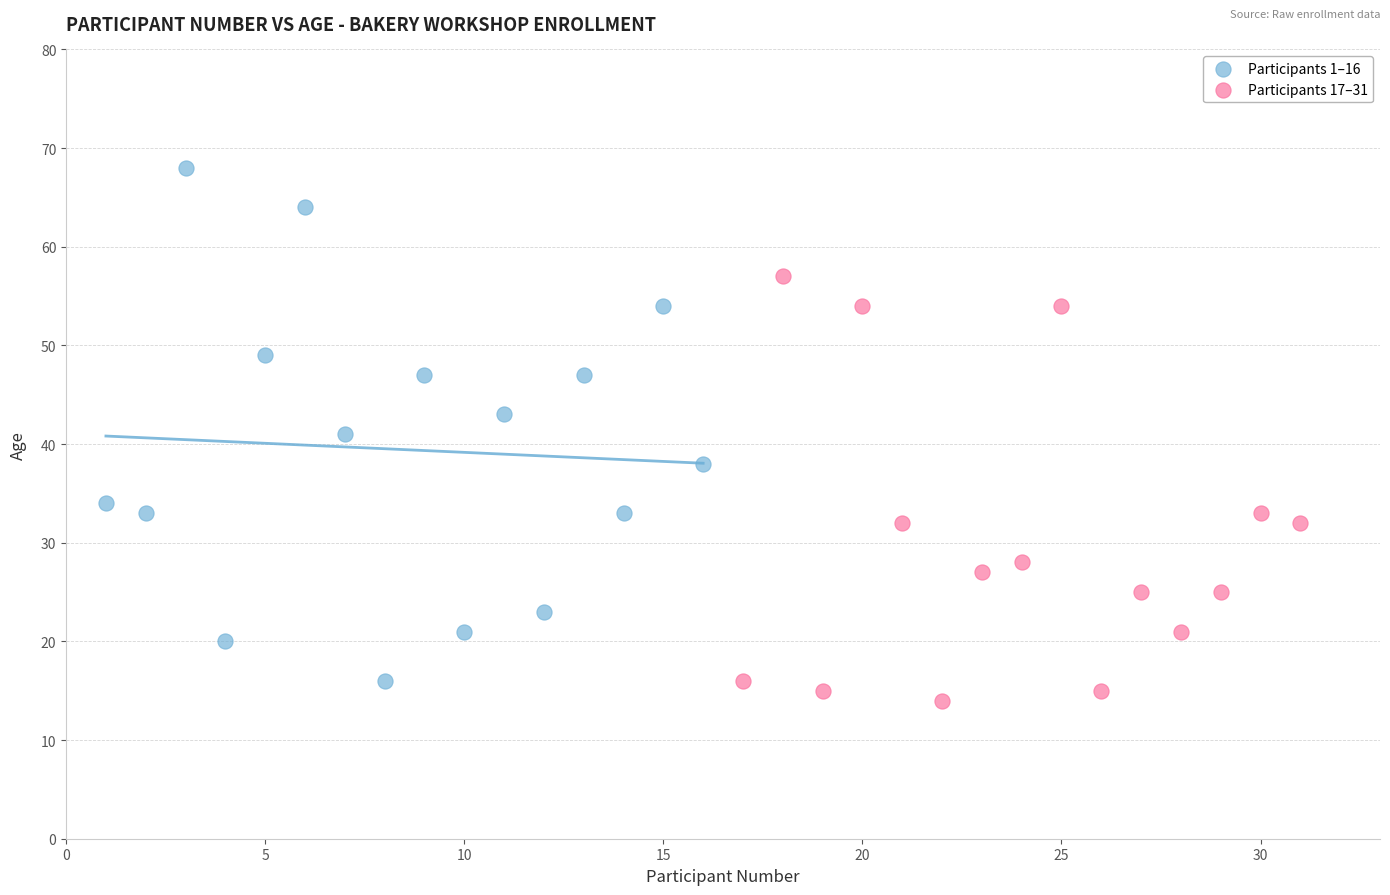

Which series reaches the maximum Y coordinate?

Participants 1–16